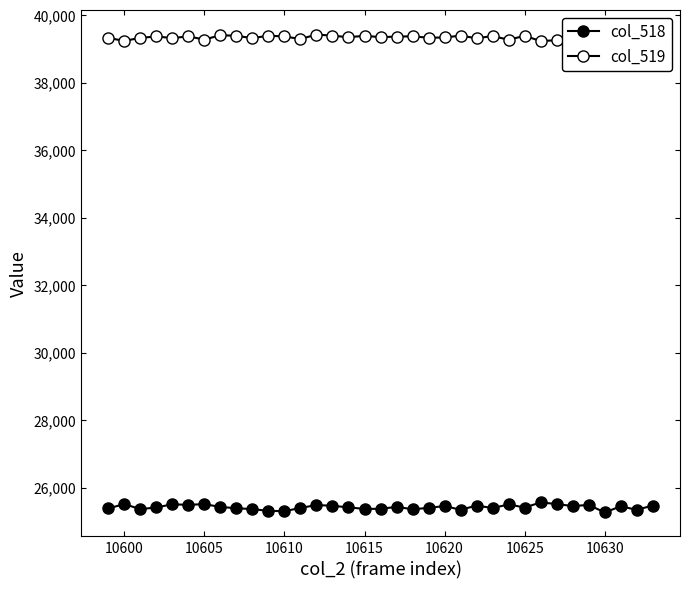

Rank the series at 10600 from lowest to highest value.

col_518, col_519